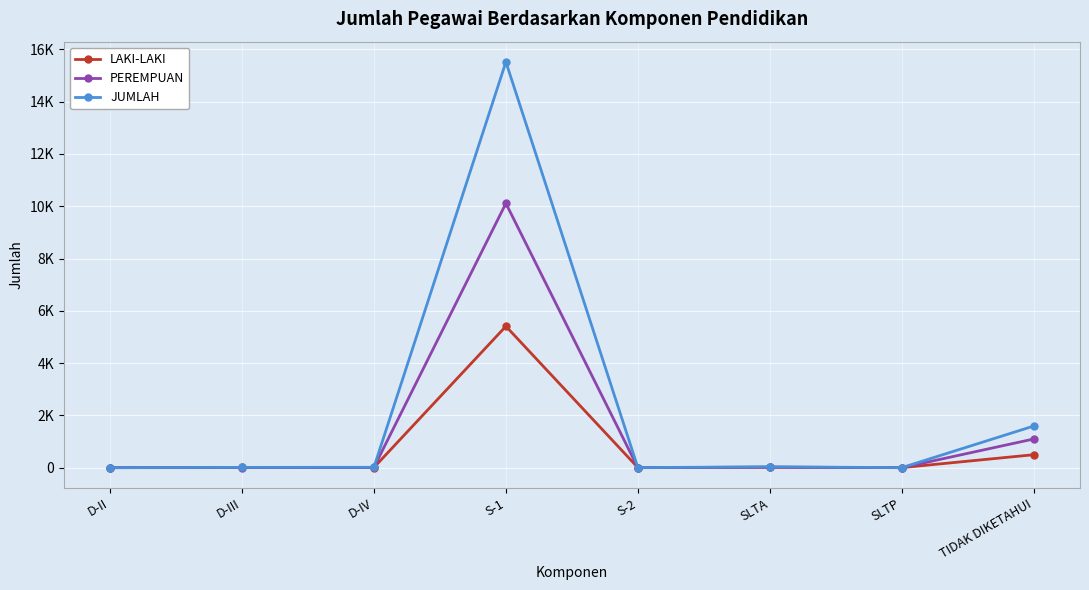

Is it true that PEREMPUAN equals 3249 at S-2?

False